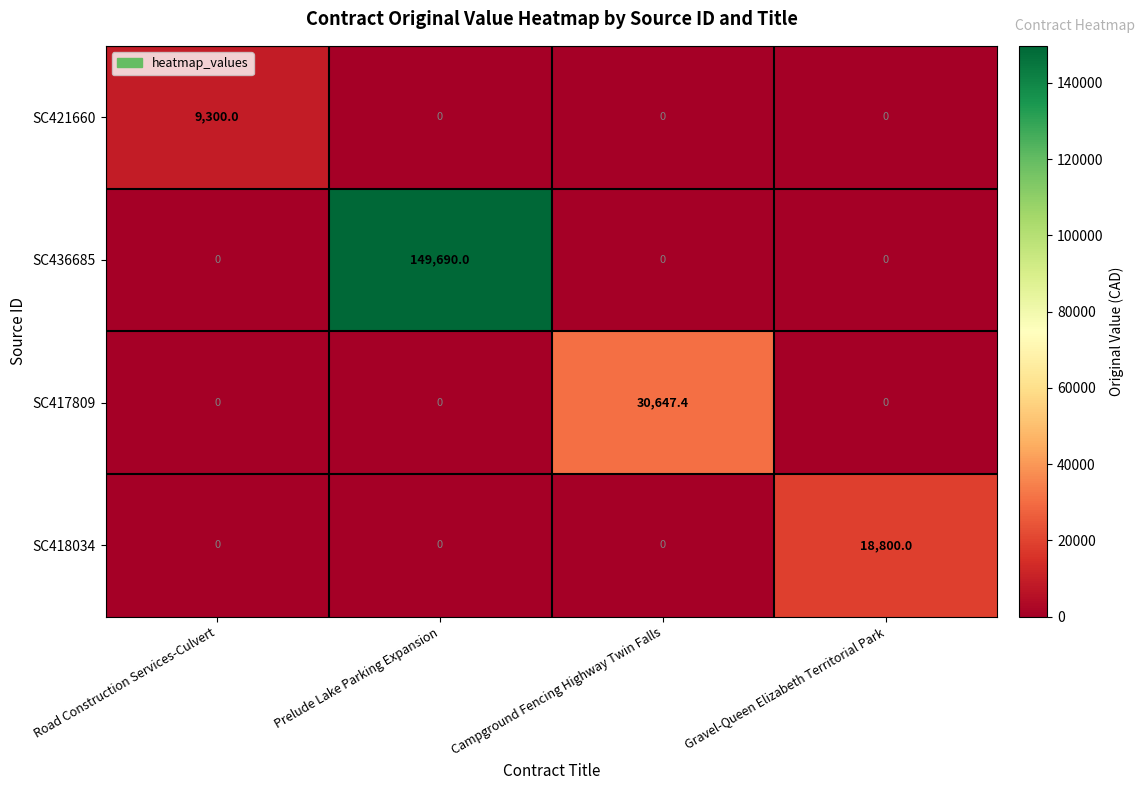

Which series has the widest spread of values?

SC436685